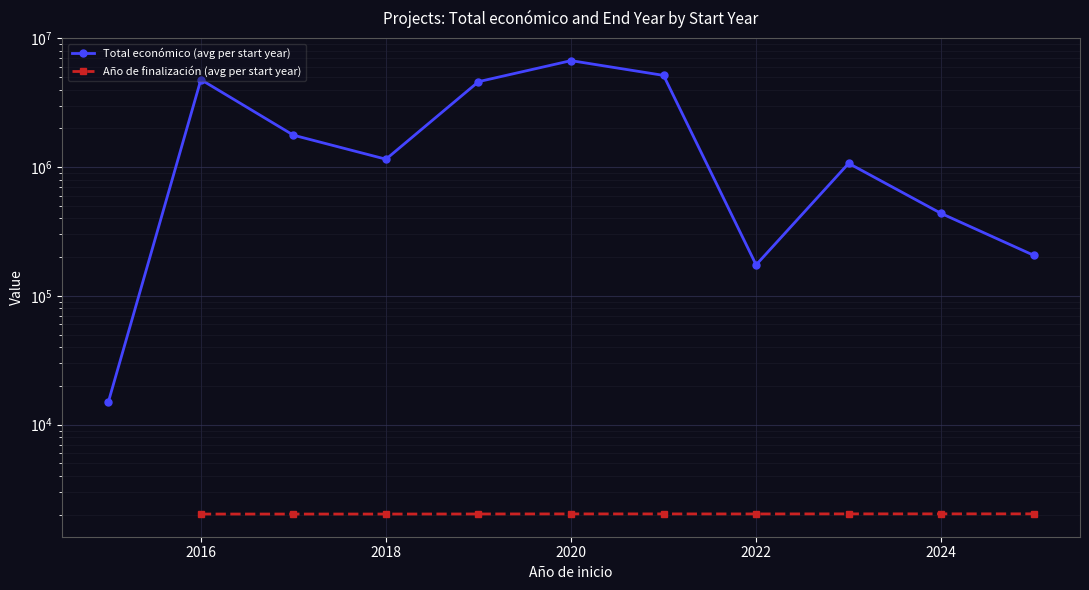

Which series has the largest total across all categories?

Total económico (avg per start year)